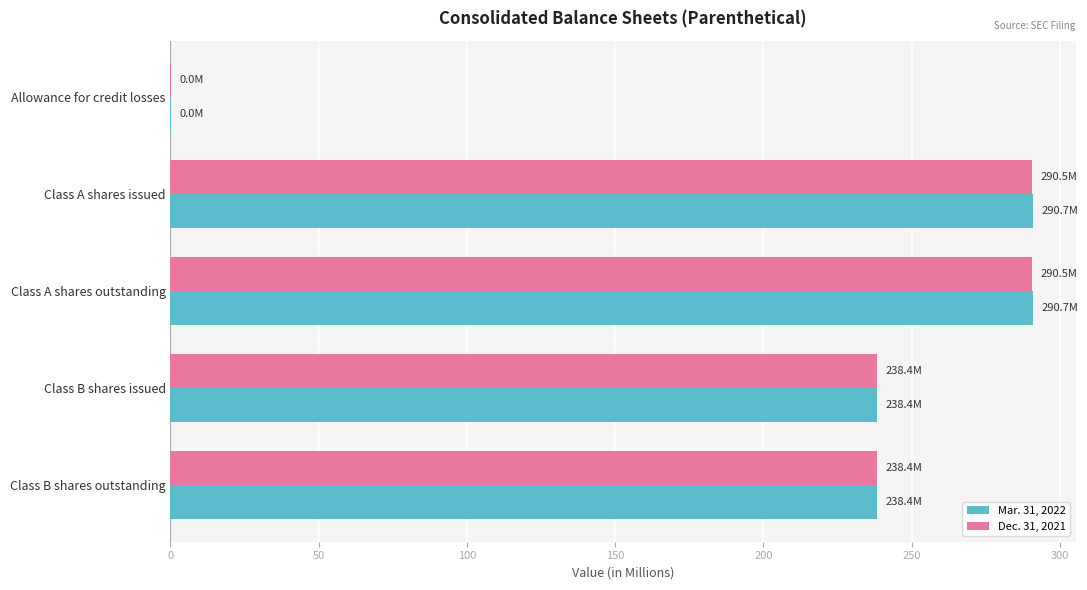

Between Class A shares issued and Class B shares outstanding, which series saw the biggest shift?

Mar. 31, 2022